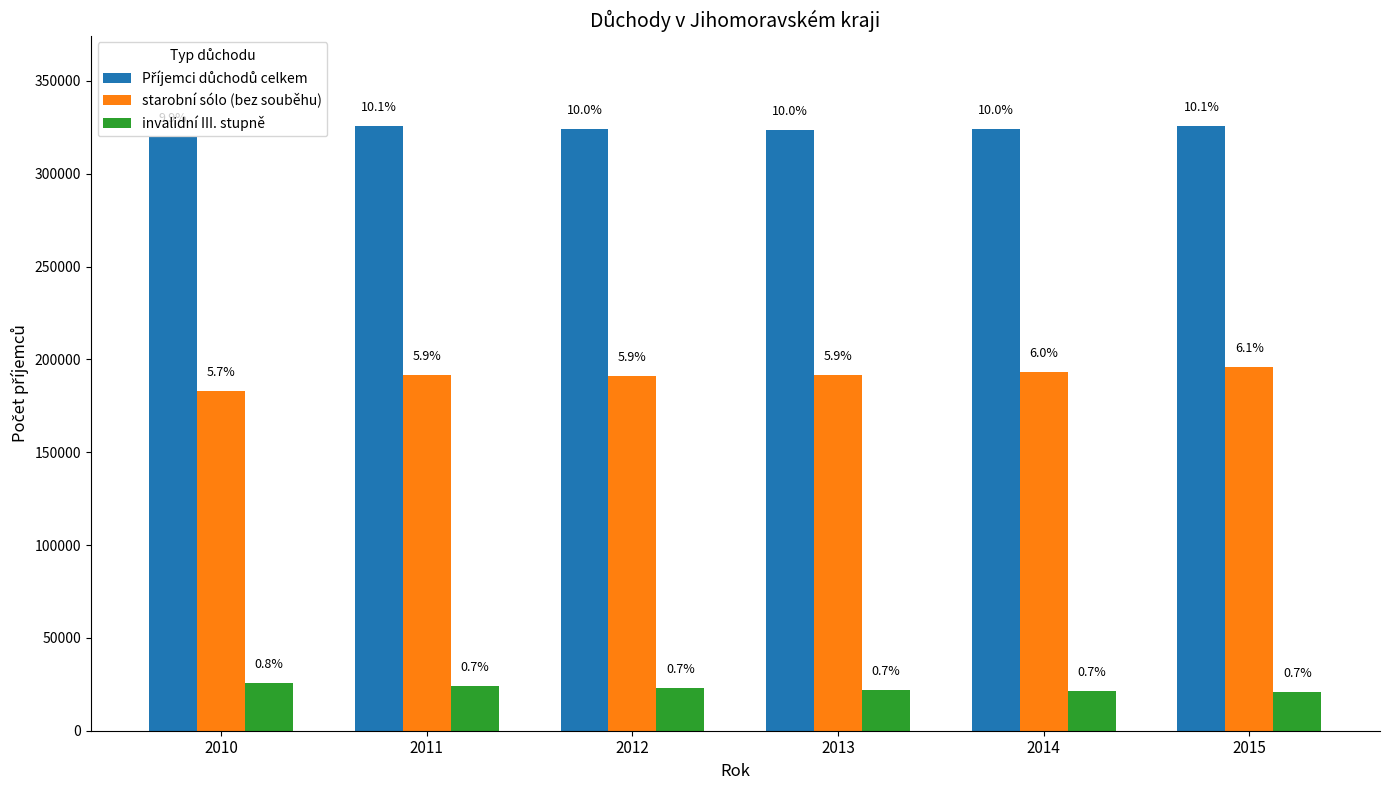

What is the total value across all series at 2011?

541147